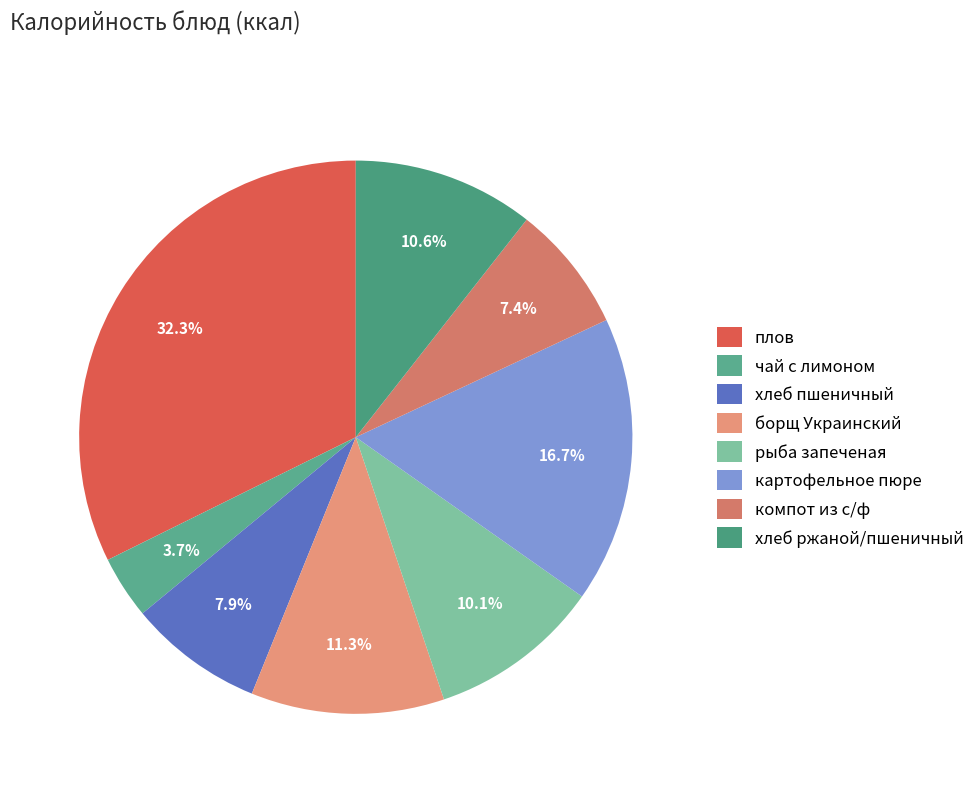

Is there any slice that represents more than half of the pie?

No